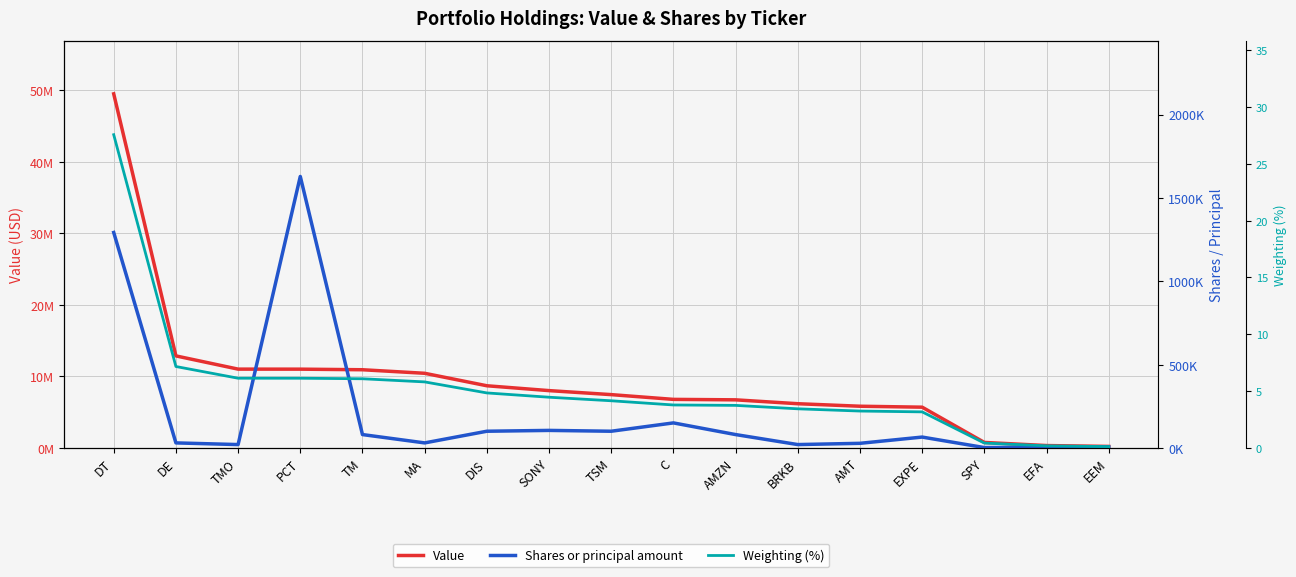

What is the maximum value shown in the chart?

49499418.0